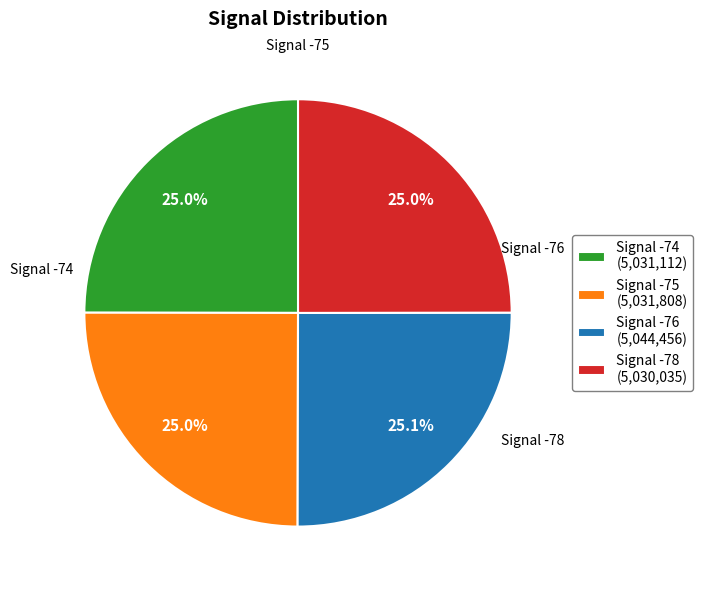

Is there any slice that represents more than half of the pie?

No